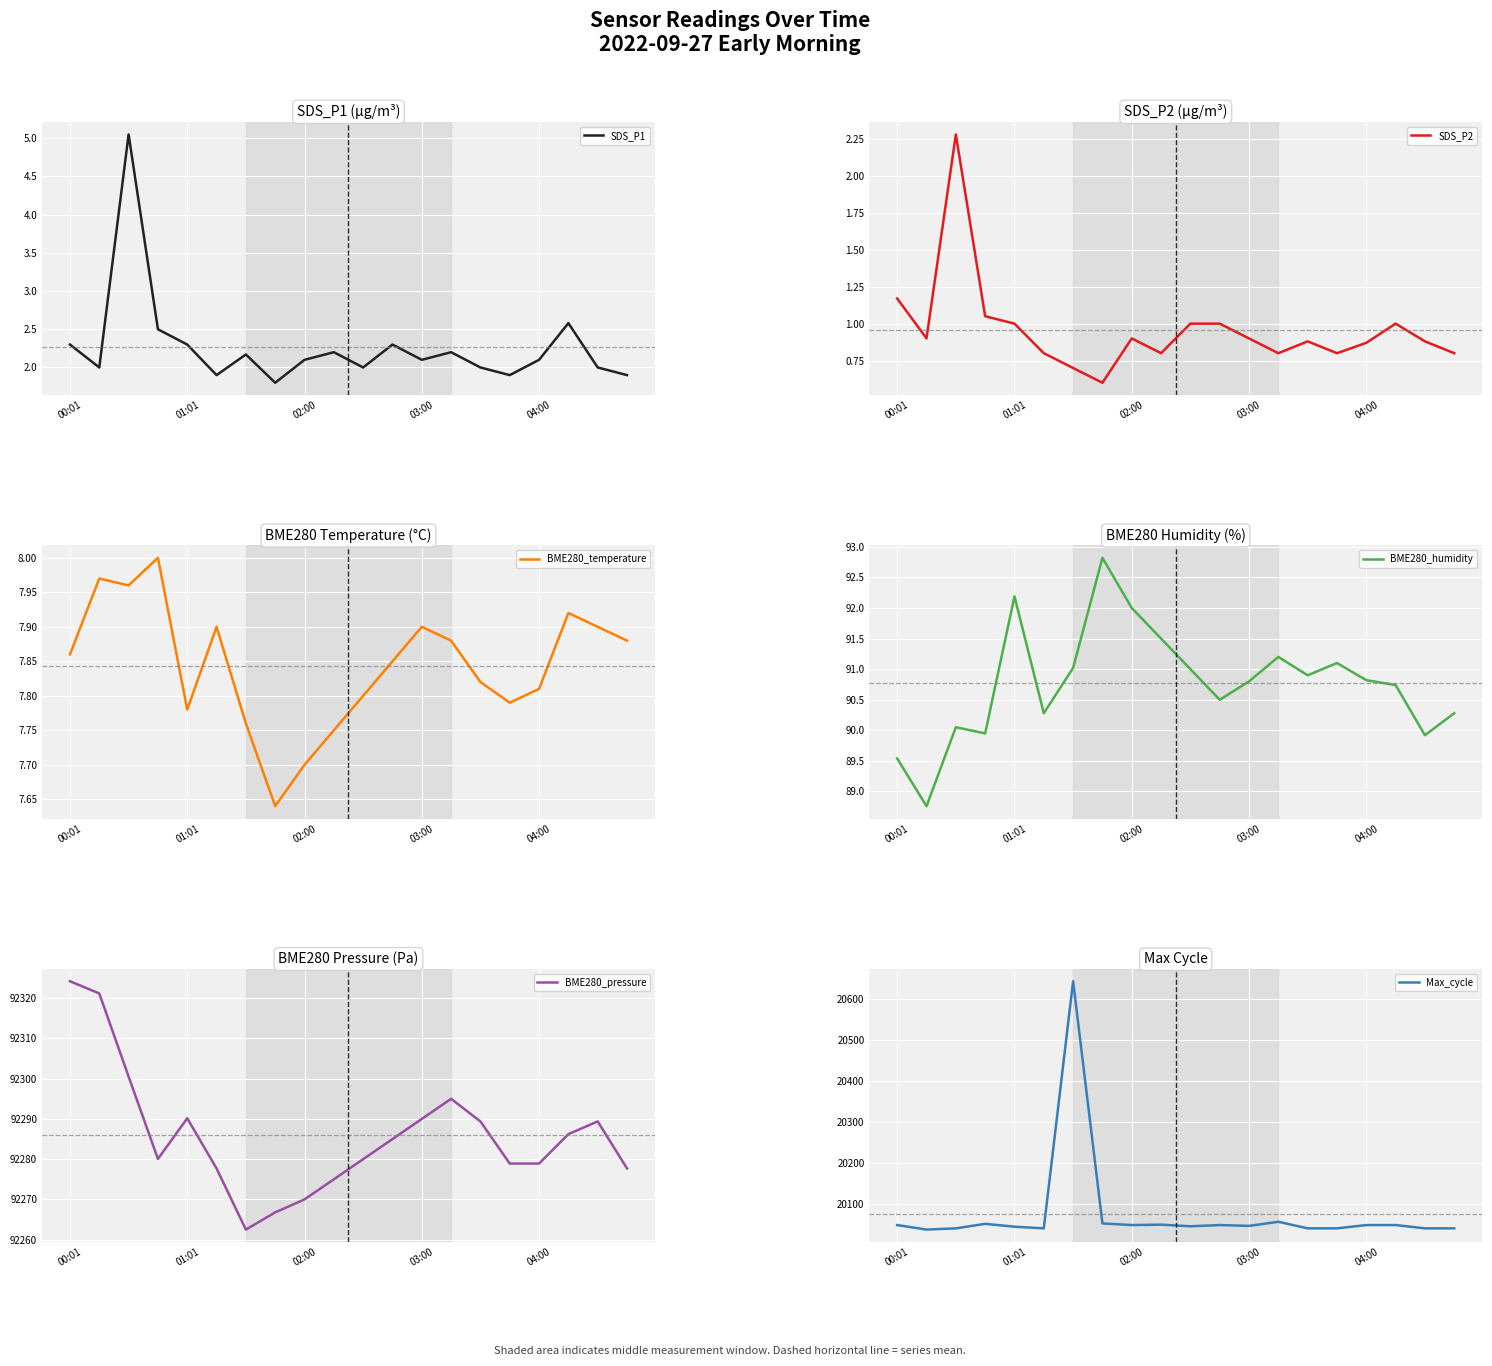

Which has a higher value, 11 or 17?

17